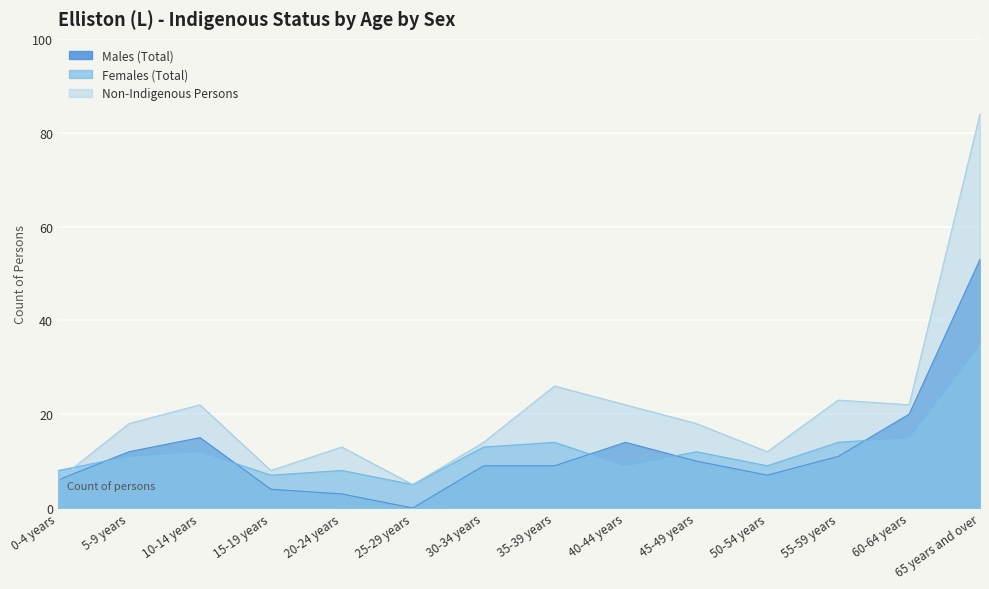

Where is Non-Indigenous Persons nearest to the value 44?

35-39 years